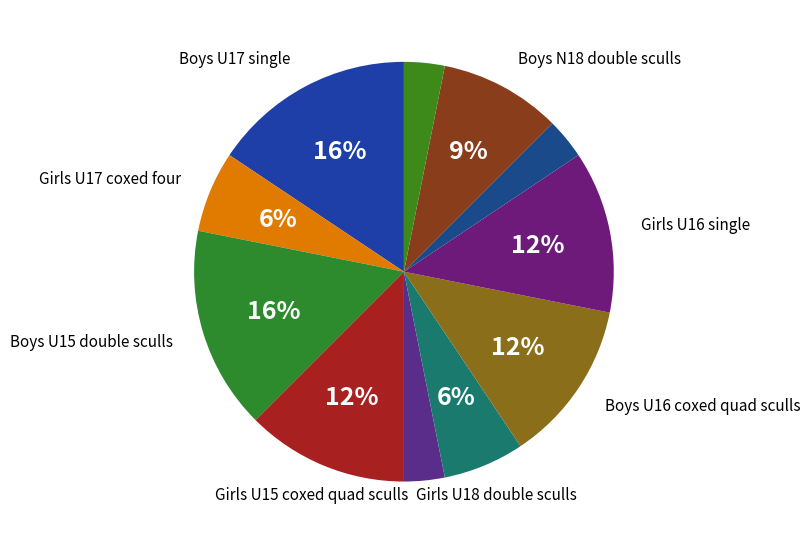

Count the number of slices in the pie.

11